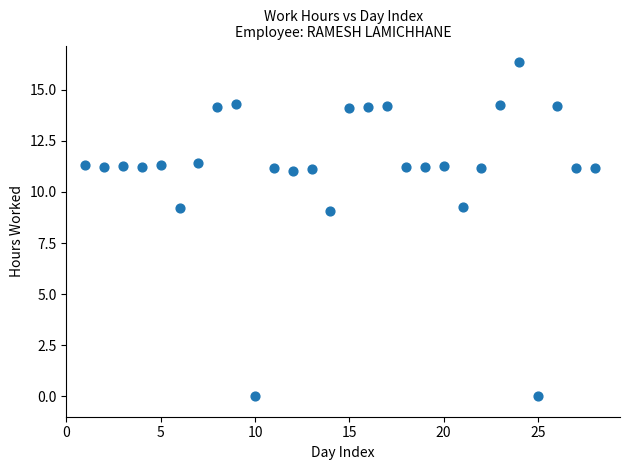

What is the range of X values (max minus min)?

27.0